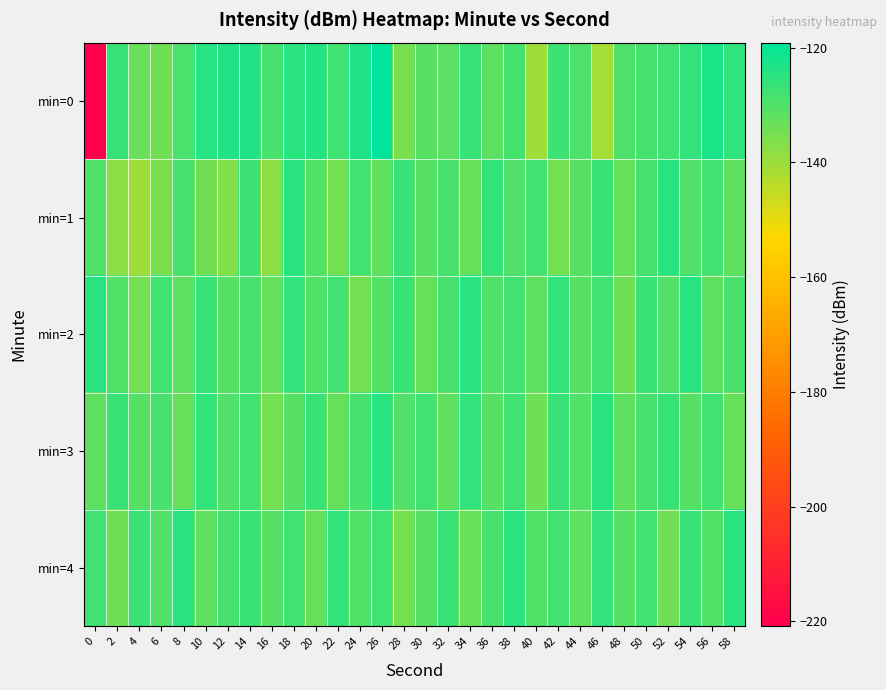

Reading left to right, what are all the values shown in this chart?

min=0: 0=-220.9	2=-126.3	4=-133.2	6=-134.6	8=-129.4	10=-124.6	12=-123.7	14=-123.5	16=-128.8	18=-125.0	20=-124.0	22=-127.8	24=-123.6	26=-119.1	28=-135.7	30=-131.0	32=-131.6	34=-126.5	36=-131.7	38=-128.5	40=-140.2	42=-127.2	44=-129.8	46=-141.1	48=-129.7	50=-128.3	52=-127.6	54=-125.6	56=-123.0	58=-125.6
min=1: 0=-130.0	2=-138.1	4=-140.5	6=-135.8	8=-128.6	10=-134.5	12=-136.3	14=-127.1	16=-138.0	18=-124.8	20=-130.0	22=-135.0	24=-128.0	26=-132.0	28=-127.0	30=-131.0	32=-129.0	34=-133.0	36=-126.0	38=-130.0	40=-128.0	42=-135.0	44=-131.0	46=-127.0	48=-133.0	50=-129.0	52=-125.0	54=-130.0	56=-128.0	58=-132.0
min=2: 0=-125.0	2=-130.0	4=-135.0	6=-128.0	8=-132.0	10=-127.0	12=-131.0	14=-129.0	16=-133.0	18=-126.0	20=-130.0	22=-128.0	24=-135.0	26=-131.0	28=-127.0	30=-133.0	32=-129.0	34=-125.0	36=-130.0	38=-128.0	40=-132.0	42=-126.0	44=-131.0	46=-128.0	48=-134.0	50=-127.0	52=-130.0	54=-125.0	56=-132.0	58=-129.0
min=3: 0=-132.0	2=-127.0	4=-131.0	6=-129.0	8=-133.0	10=-126.0	12=-130.0	14=-128.0	16=-135.0	18=-131.0	20=-127.0	22=-133.0	24=-129.0	26=-125.0	28=-130.0	30=-128.0	32=-132.0	34=-126.0	36=-131.0	38=-128.0	40=-134.0	42=-127.0	44=-130.0	46=-125.0	48=-132.0	50=-129.0	52=-127.0	54=-131.0	56=-128.0	58=-133.0
min=4: 0=-128.0	2=-134.0	4=-127.0	6=-130.0	8=-125.0	10=-132.0	12=-129.0	14=-127.0	16=-131.0	18=-128.0	20=-133.0	22=-126.0	24=-130.0	26=-128.0	28=-135.0	30=-131.0	32=-127.0	34=-133.0	36=-129.0	38=-125.0	40=-130.0	42=-128.0	44=-132.0	46=-126.0	48=-131.0	50=-128.0	52=-134.0	54=-127.0	56=-130.0	58=-125.0